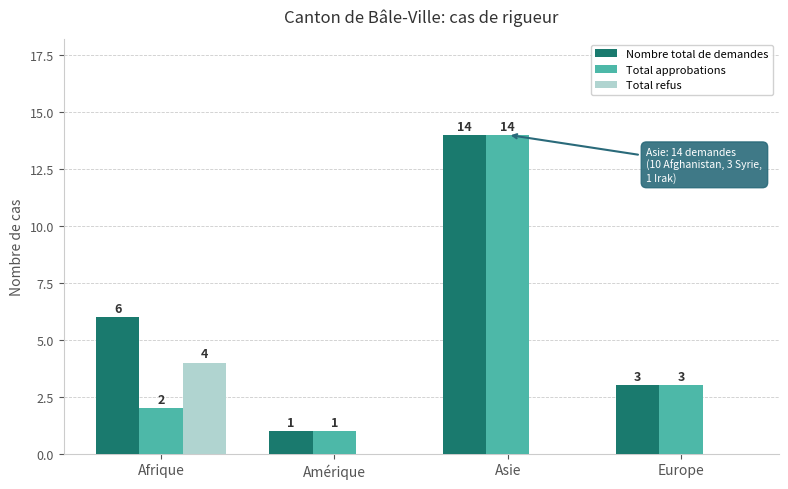

Reading right to left, list all the values displayed in this chart.

Nombre total de demandes: Europe=3	Asie=14	Amérique=1	Afrique=6
Total approbations: Europe=3	Asie=14	Amérique=1	Afrique=2
Total refus: Europe=0	Asie=0	Amérique=0	Afrique=4